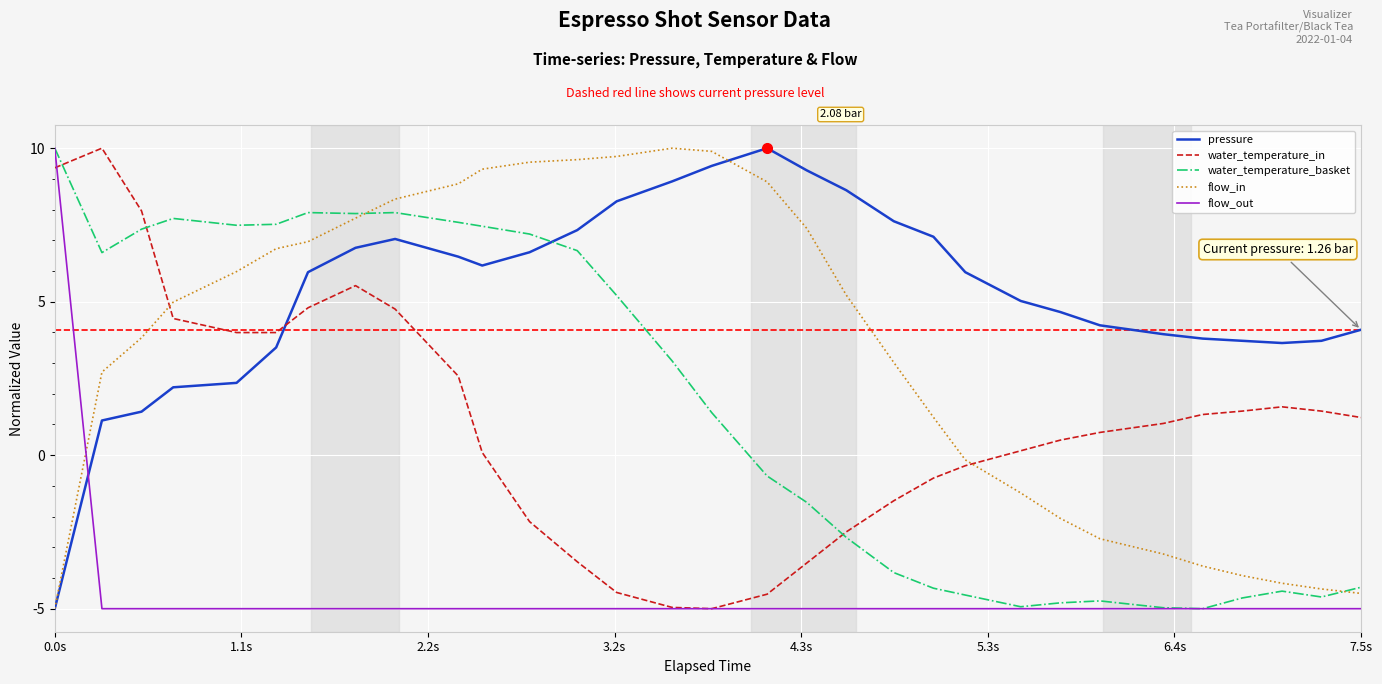

Which series has the largest total across all categories?

pressure